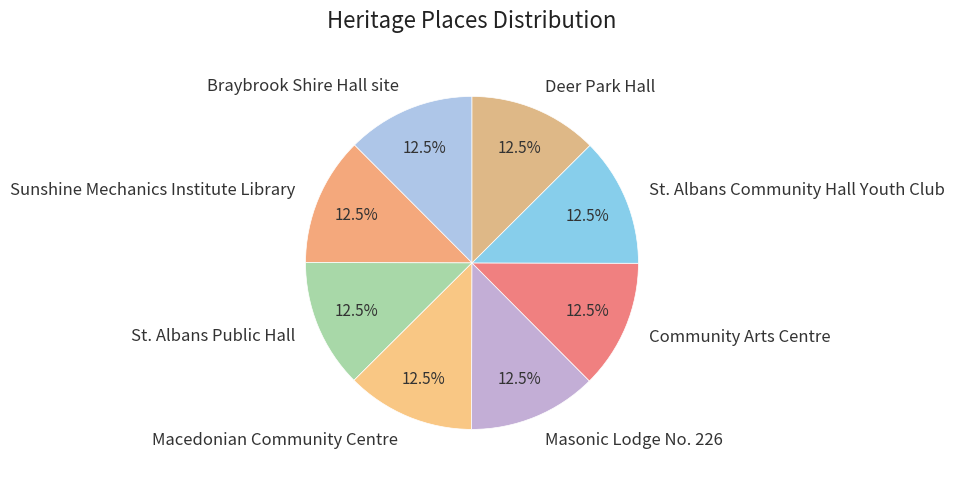

Is there a majority slice in this chart?

No